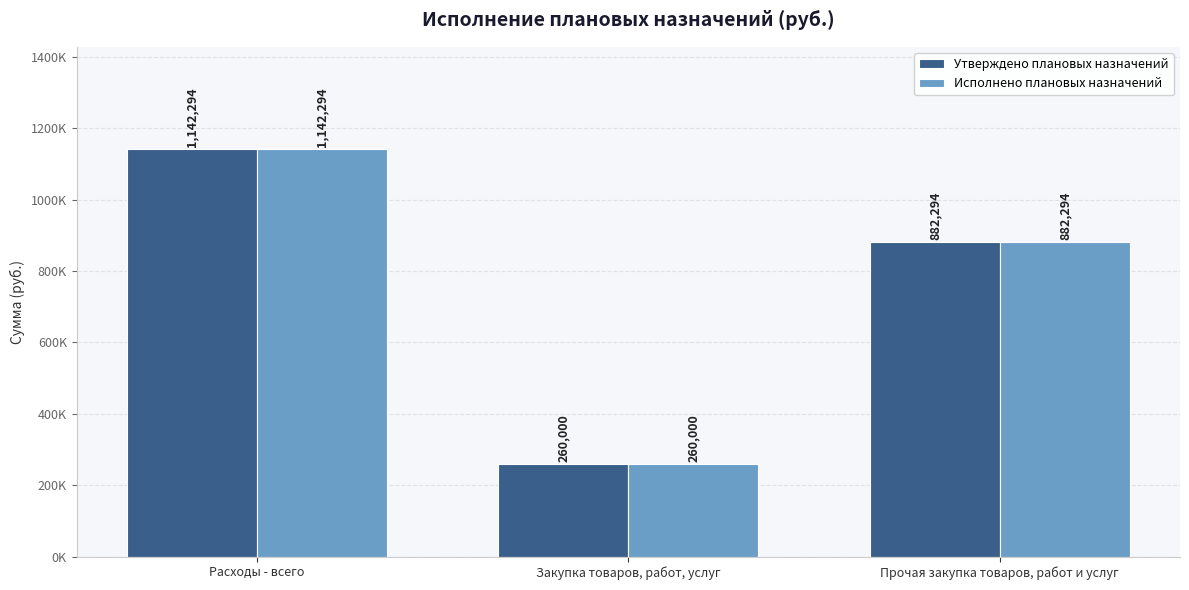

Between Расходы - всего and Закупка товаров, работ, услуг, which series saw the biggest shift?

Утверждено плановых назначений